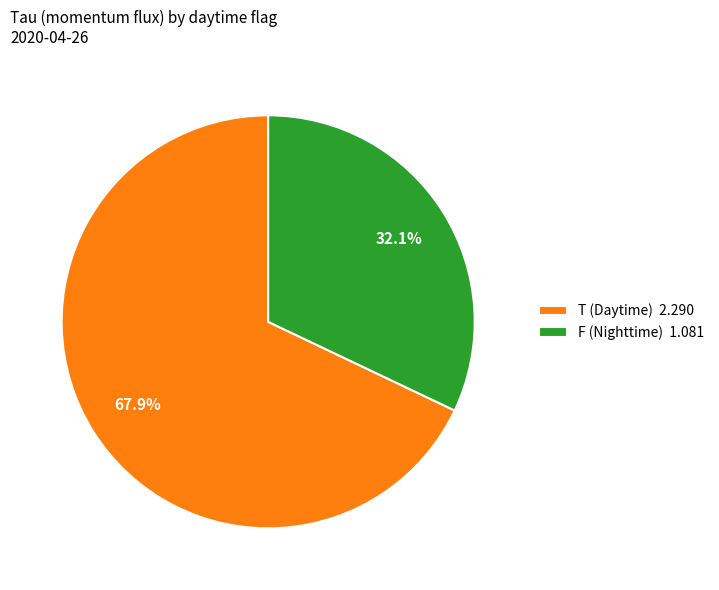

Which has a higher value, T (Daytime) 2.290 or F (Nighttime) 1.081?

T (Daytime) 2.290